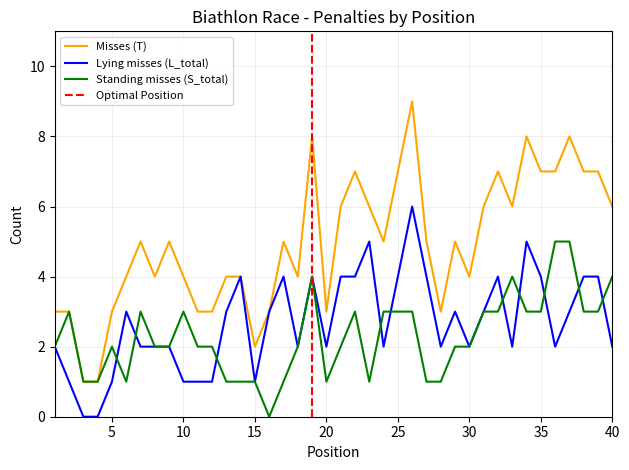

Reading left to right, list all the values displayed in this chart.

Misses (T): 1=3	2=3	3=1	4=1	5=3	6=4	7=5	8=4	9=5	10=4	11=3	12=3	13=4	14=4	15=2	16=3	17=5	18=4	19=8	20=3	21=6	22=7	23=6	24=5	25=7	26=9	27=5	28=3	29=5	30=4	31=6	32=7	33=6	34=8	35=7	36=7	37=8	38=7	39=7	40=6
Lying misses (L_total): 1=2	2=1	3=0	4=0	5=1	6=3	7=2	8=2	9=2	10=1	11=1	12=1	13=3	14=4	15=1	16=3	17=4	18=2	19=4	20=2	21=4	22=4	23=5	24=2	25=4	26=6	27=4	28=2	29=3	30=2	31=3	32=4	33=2	34=5	35=4	36=2	37=3	38=4	39=4	40=2
Standing misses (S_total): 1=2	2=3	3=1	4=1	5=2	6=1	7=3	8=2	9=2	10=3	11=2	12=2	13=1	14=1	15=1	16=0	17=1	18=2	19=4	20=1	21=2	22=3	23=1	24=3	25=3	26=3	27=1	28=1	29=2	30=2	31=3	32=3	33=4	34=3	35=3	36=5	37=5	38=3	39=3	40=4